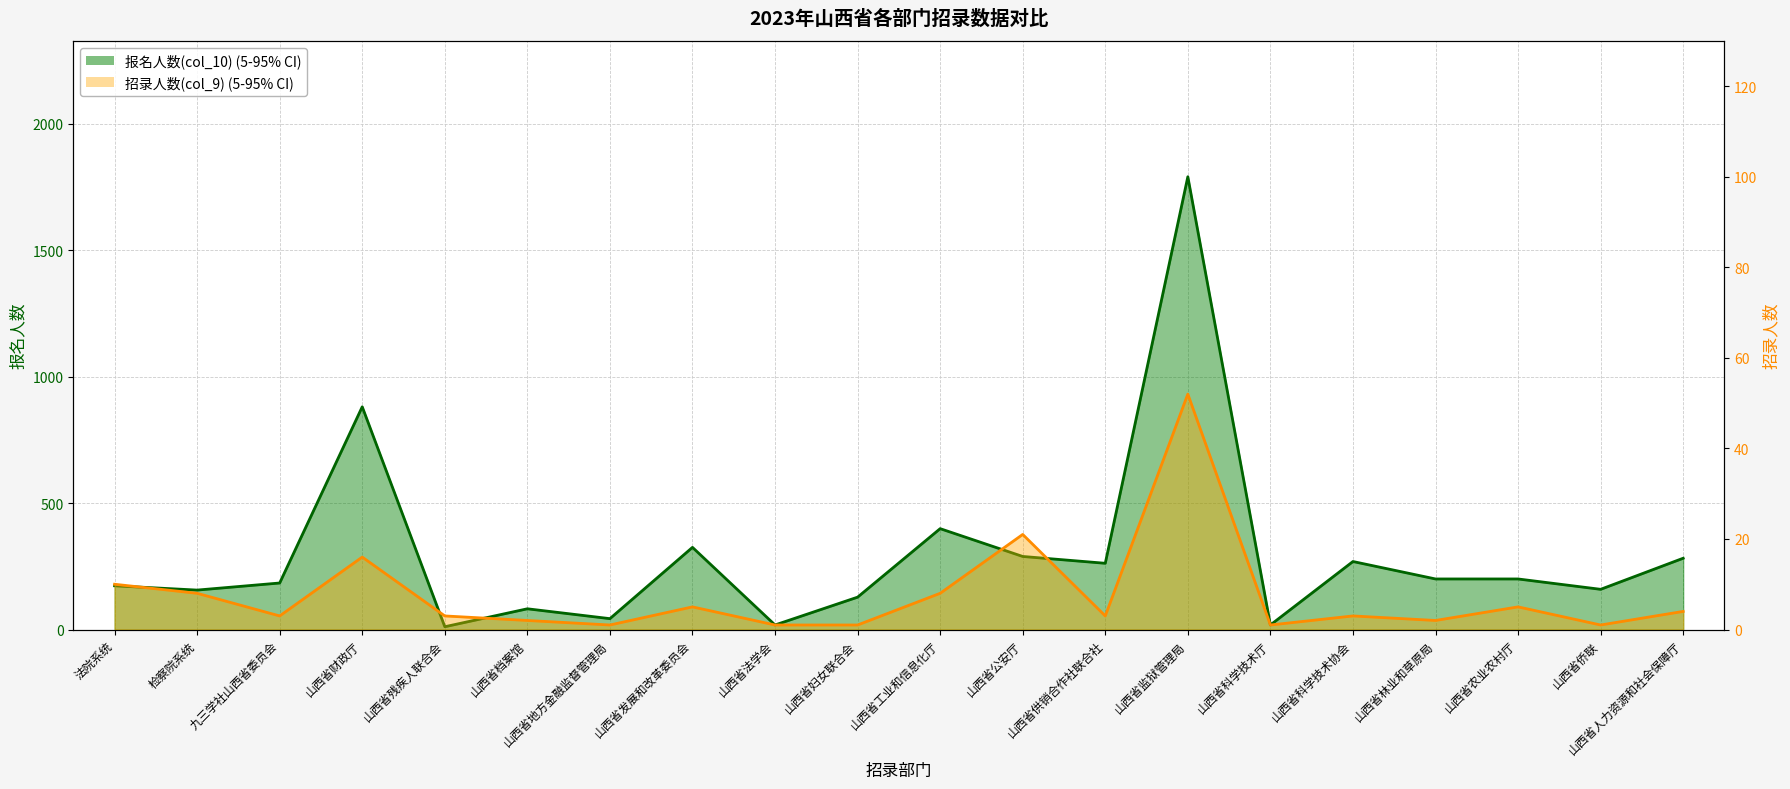

How many values in the 报名人数(col_10) series exceed 200?

8